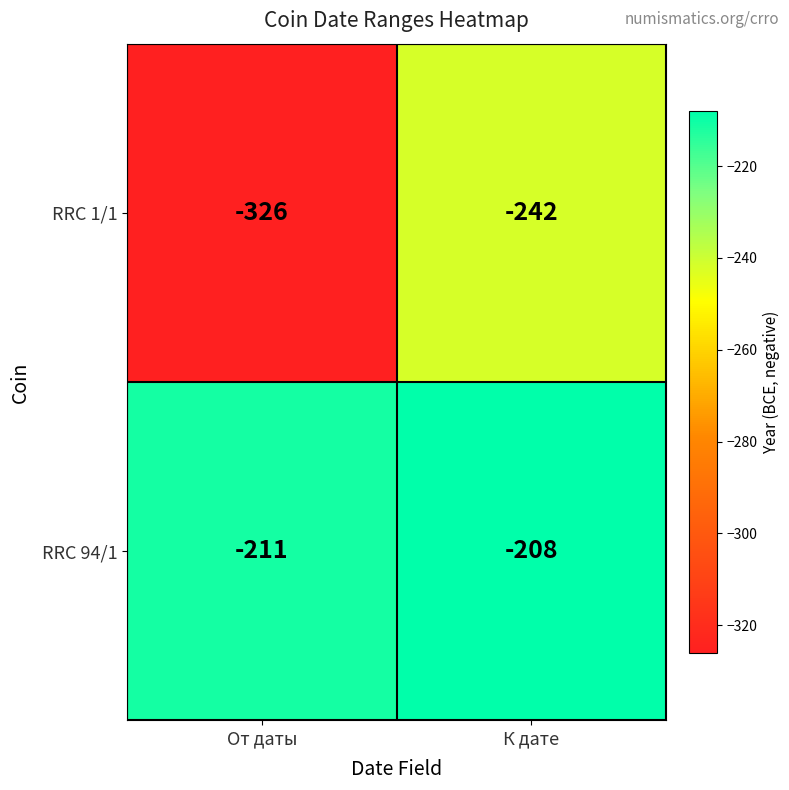

Which category has the lowest value across all series?

От даты